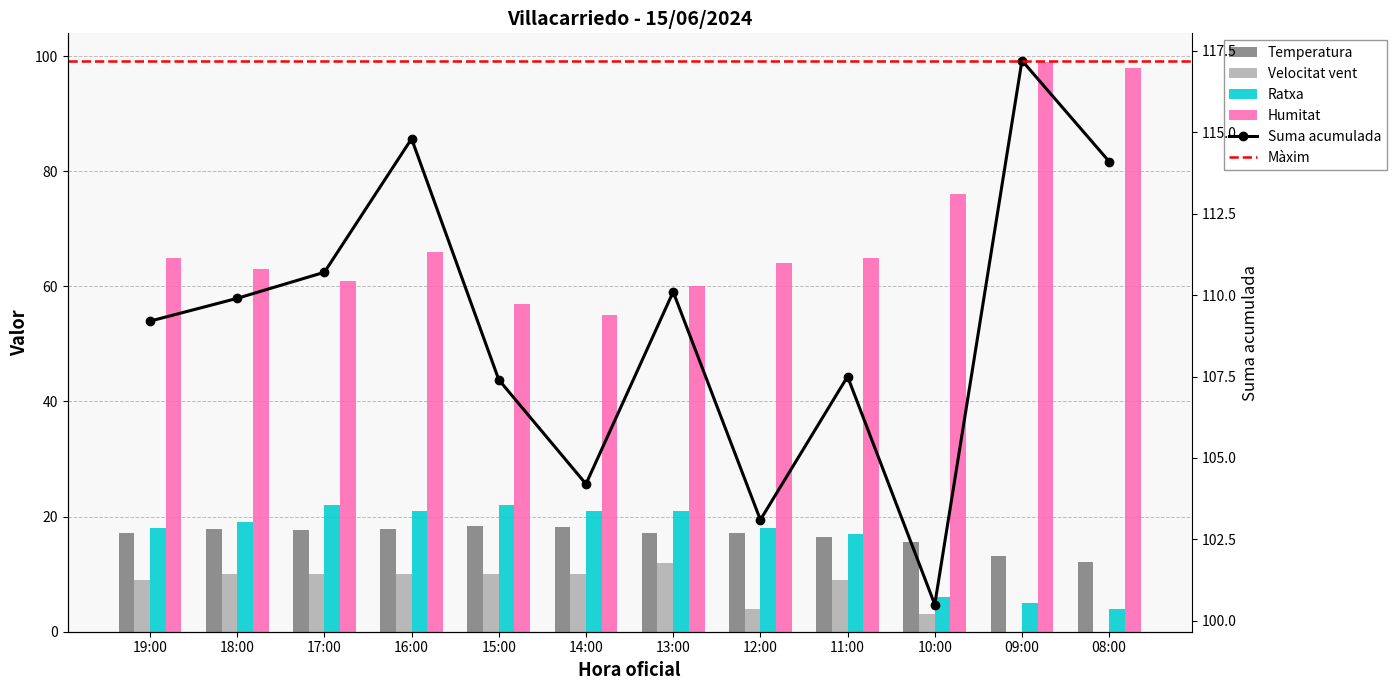

Is the value of Temperatura at 12:00 greater than the value of Ratxa at 16:00?

No